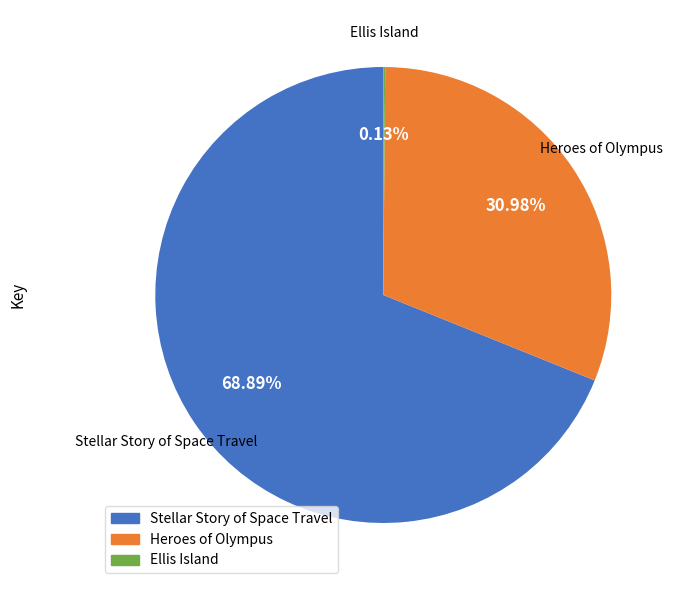

How much of the chart is everything except Heroes of Olympus?

69.0%